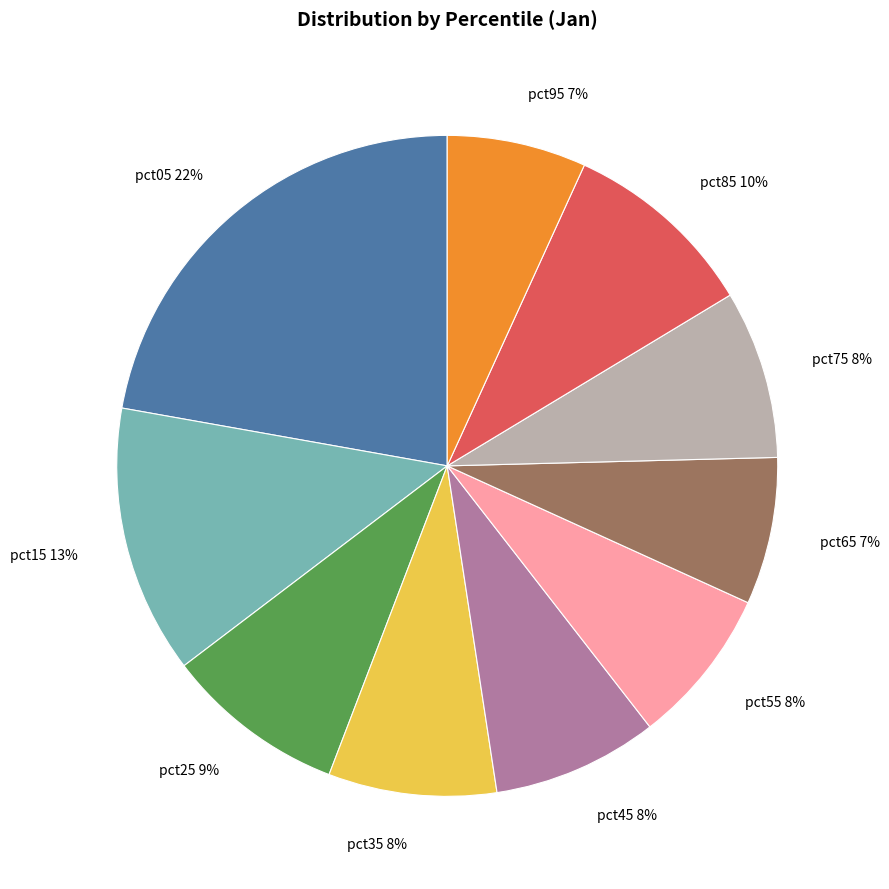

Count the number of slices in the pie.

10